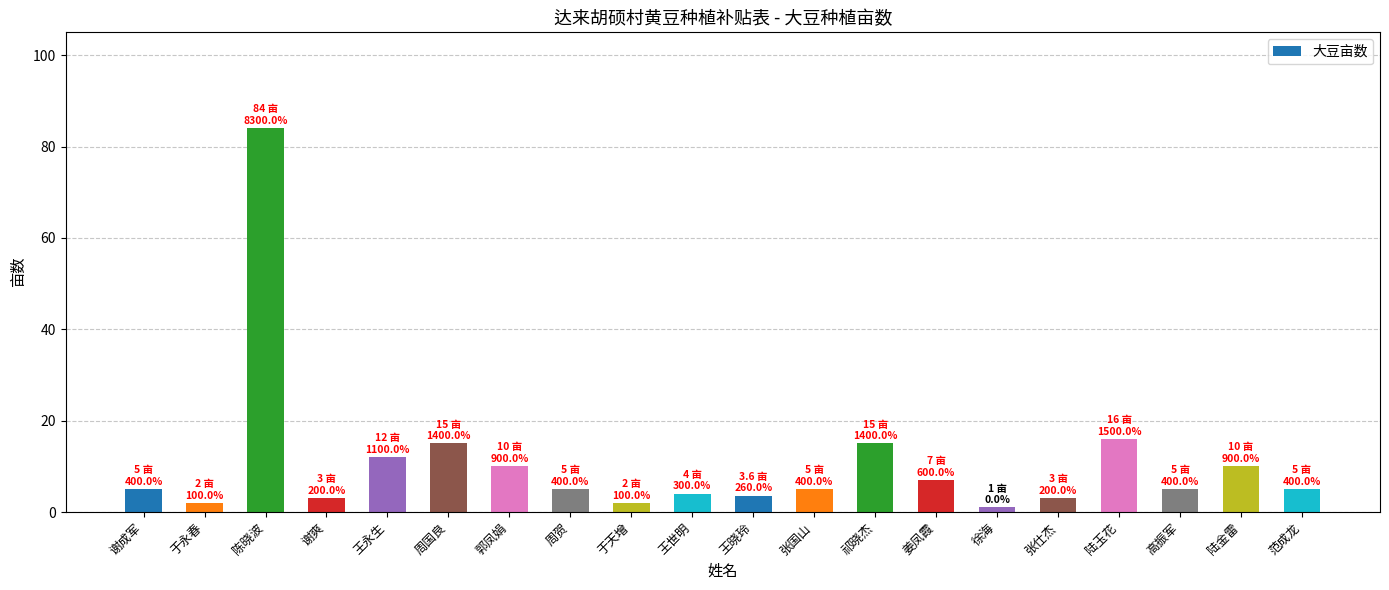

The value at 陆金雷 is 10.0. True or false?

True